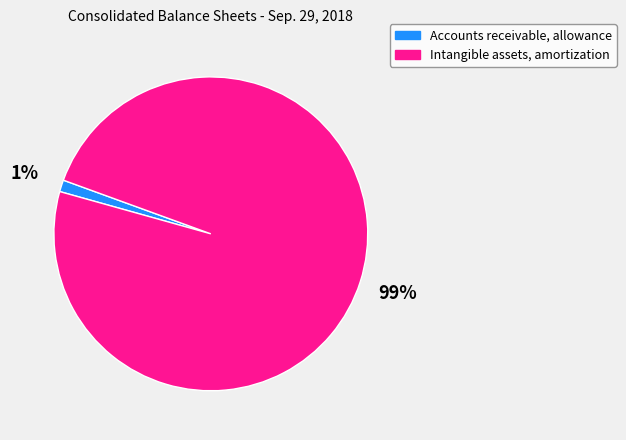

Which slice is the smallest?

Accounts receivable, allowance